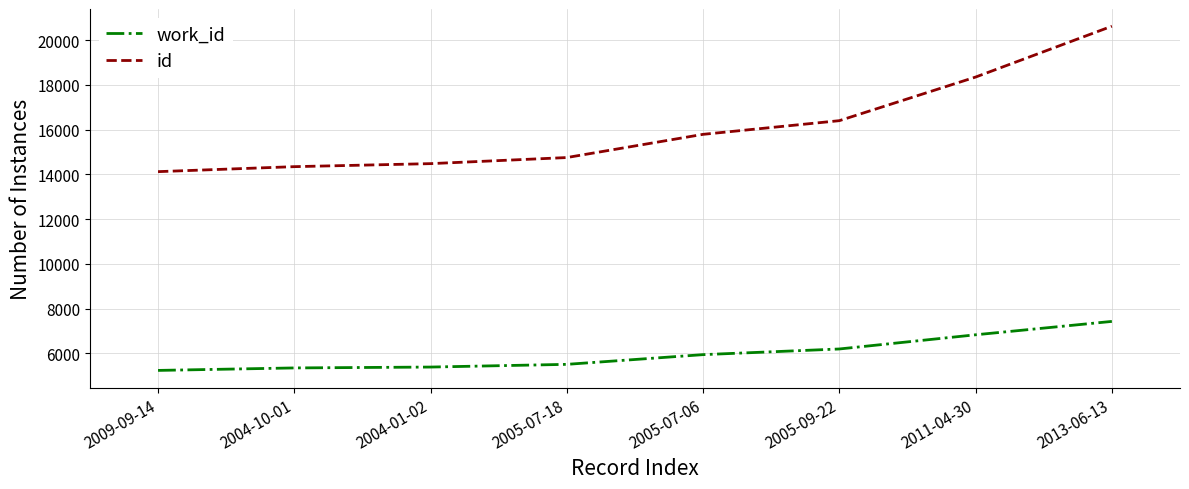

At 2013-06-13, list the series in order from largest to smallest.

id, work_id